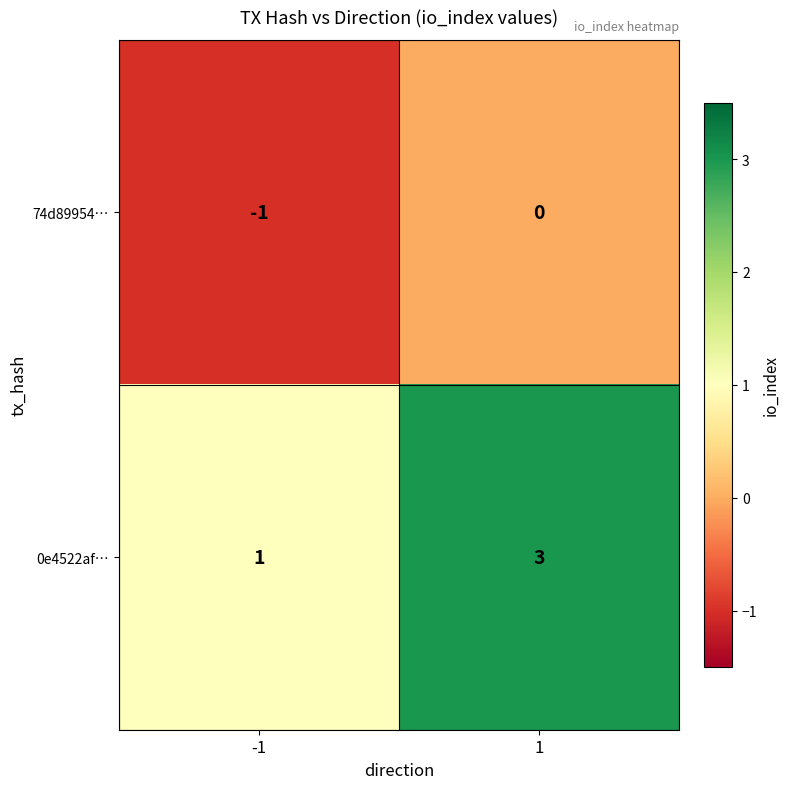

At which category is the sum across all series the highest?

1